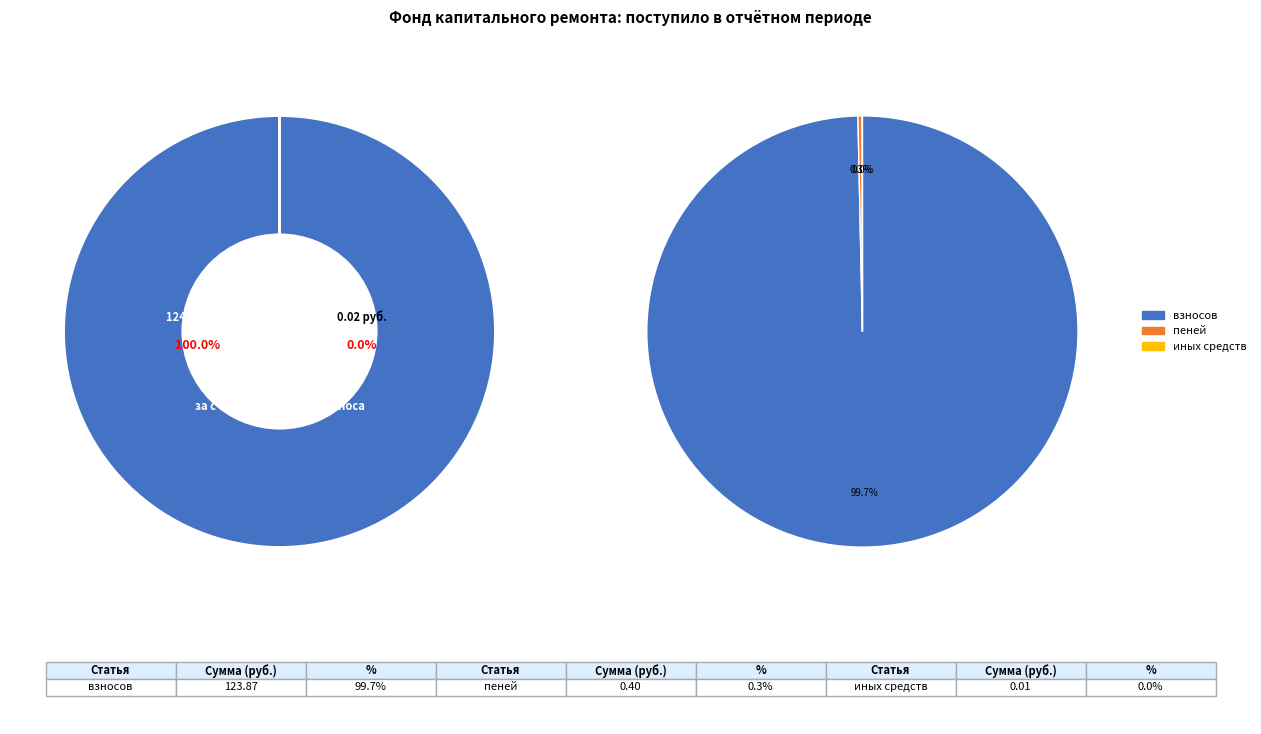

Rank the categories by value from highest to lowest.

за счет минимального взноса, взносов, пеней, сверх минимального размера взноса, иных средств